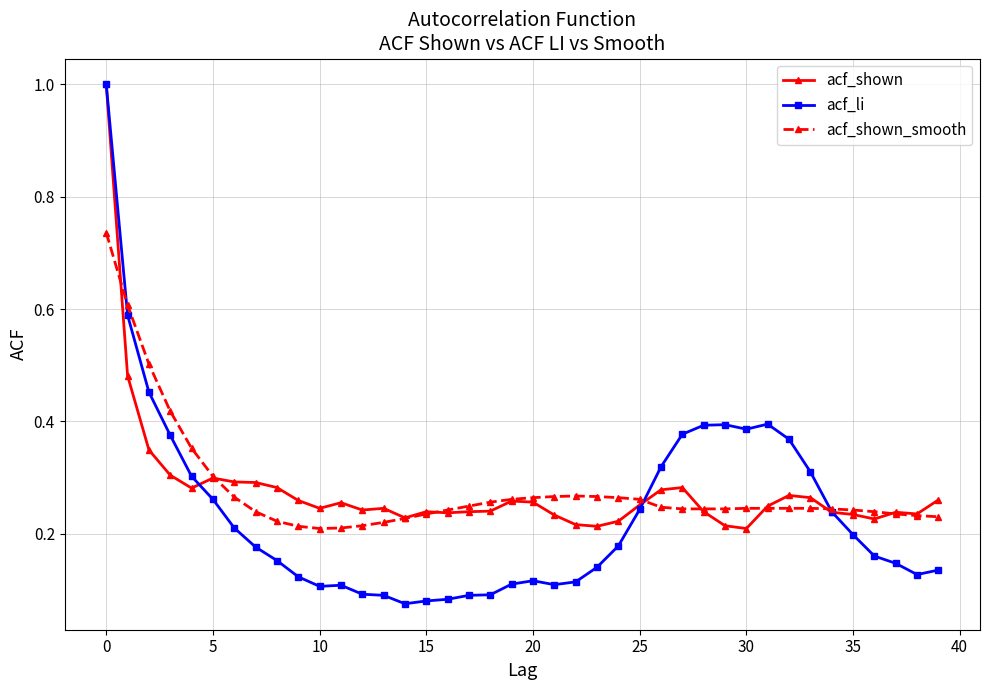

At how many categories does at least one series exceed 0?

40